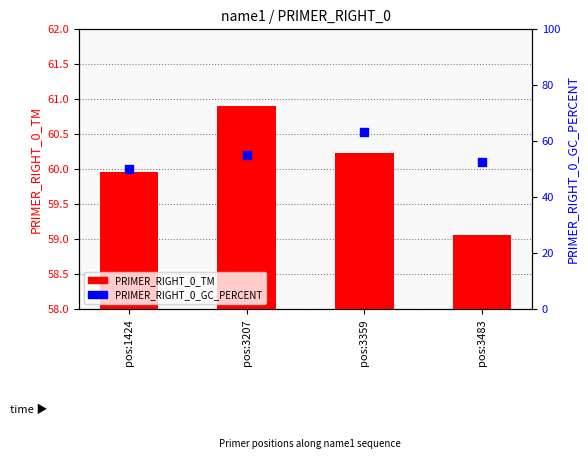

What is the total value across all series at pos:1424?

110.0